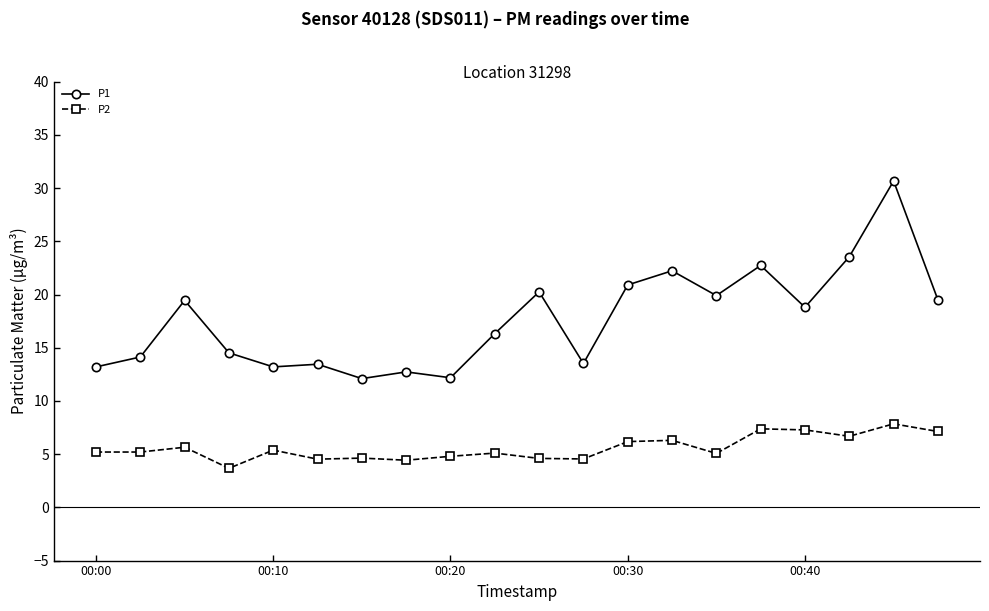

Rank the series by their maximum value, from lowest to highest.

P2, P1